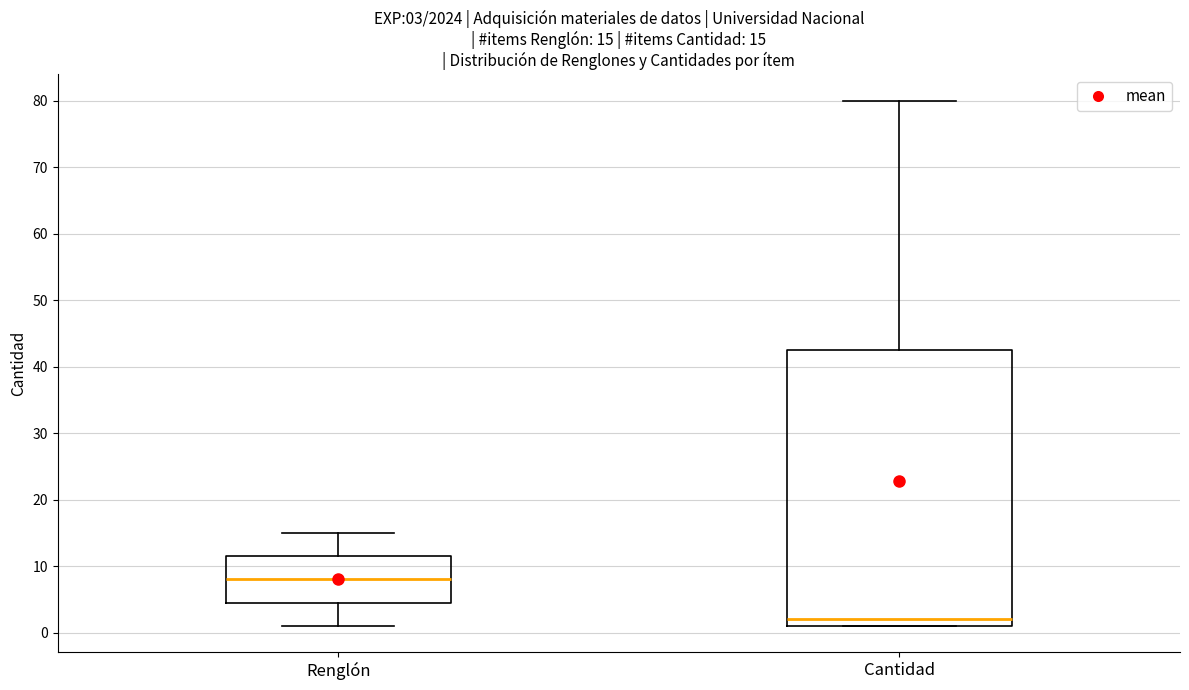

Comparing the boxes themselves (not the whiskers), which one is the tallest?

Cantidad